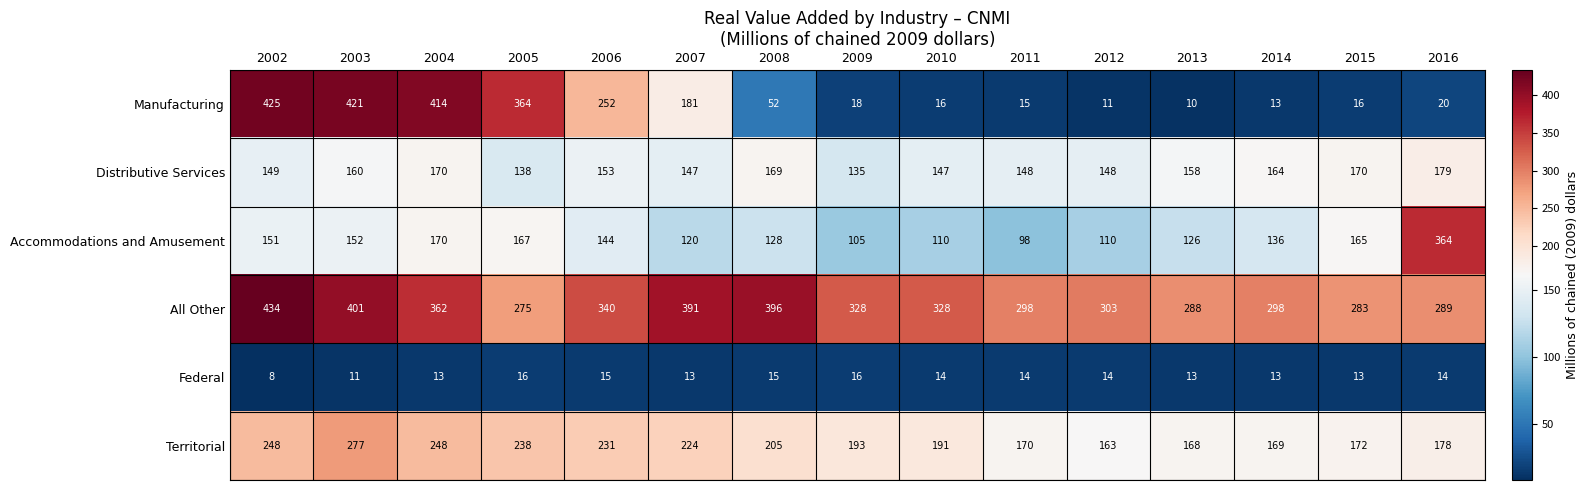

At which label does Accommodations and Amusement reach its minimum?

2011